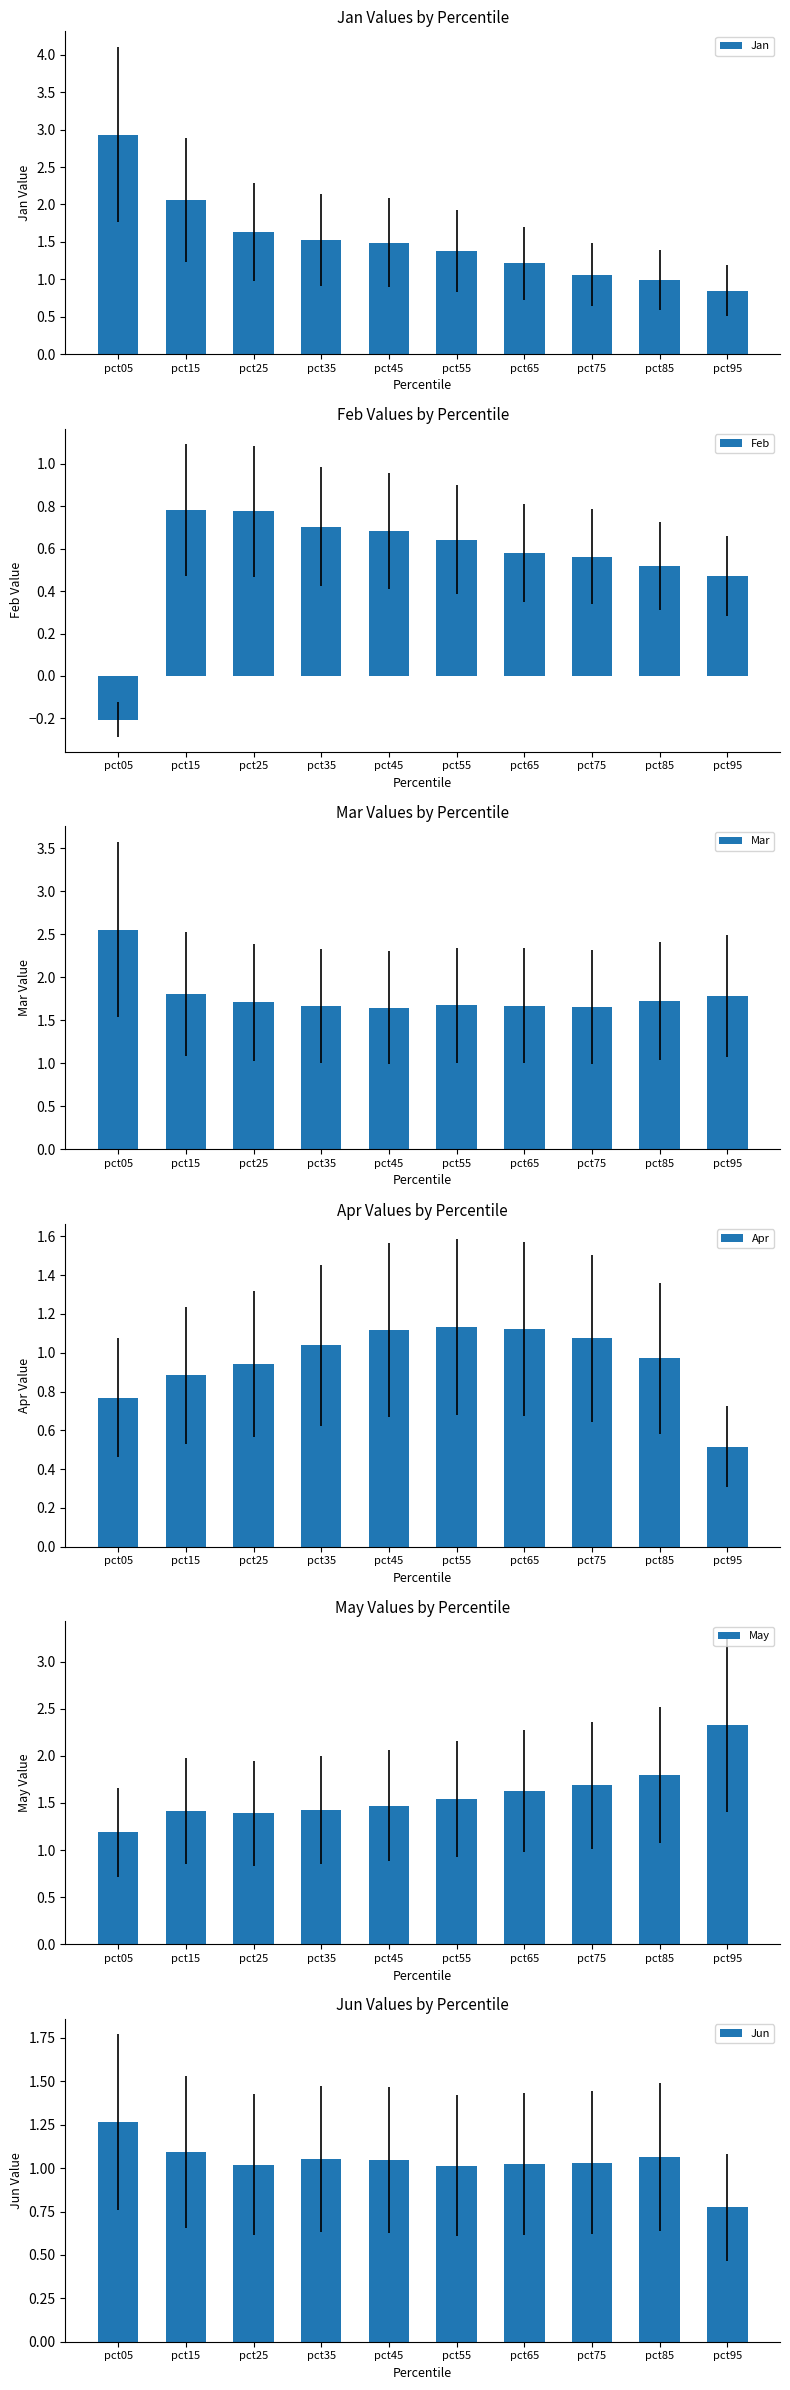

Which series has the largest total across all categories?

Mar